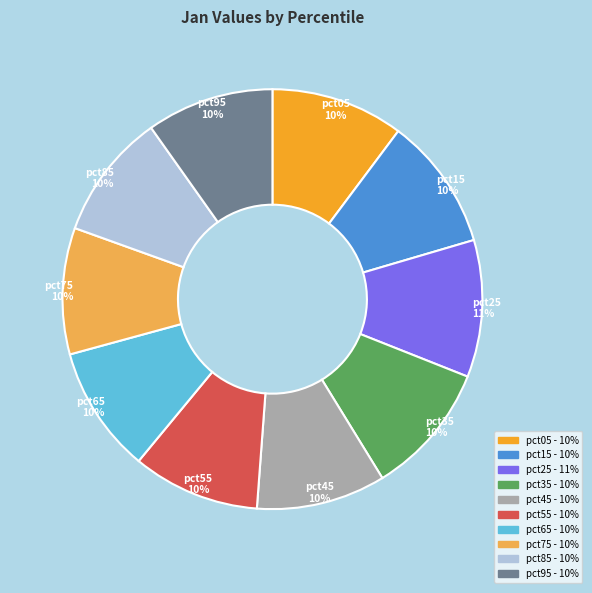

Do pct05 and pct15 together represent more than half of the pie?

No